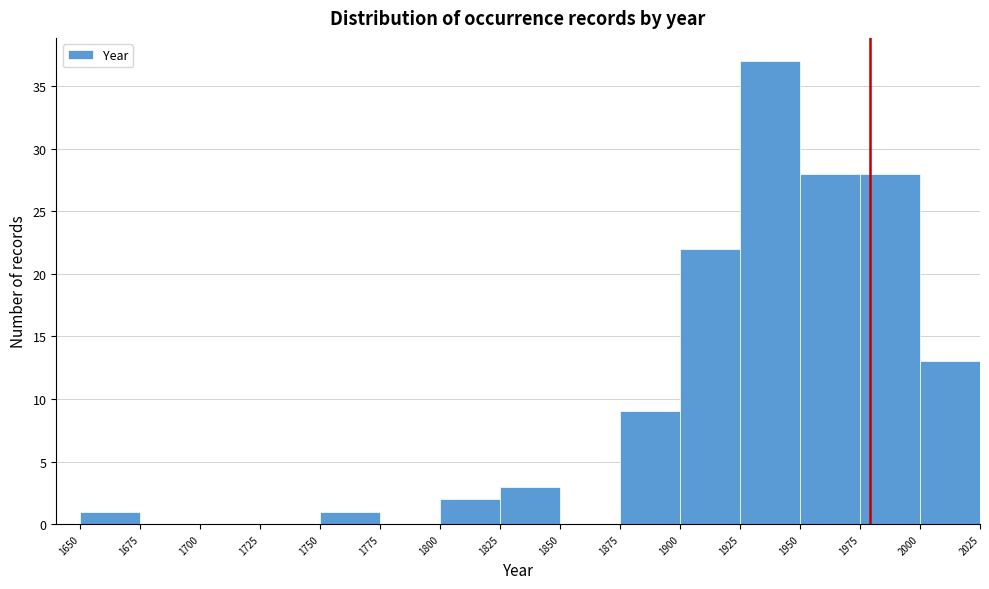

Reading left to right, list every bar in this chart as the range it spans on the x-axis followed by its height. The values are not printed on the chart, so give them approximately, as read against the axis.

1650 to 1675: 1
1675 to 1700: 0
1700 to 1725: 0
1725 to 1750: 0
1750 to 1775: 1
1775 to 1800: 0
1800 to 1825: 2
1825 to 1850: 3
1850 to 1875: 0
1875 to 1900: 9
1900 to 1925: 22
1925 to 1950: 37
1950 to 1975: 28
1975 to 2000: 28
2000 to 2025: 13